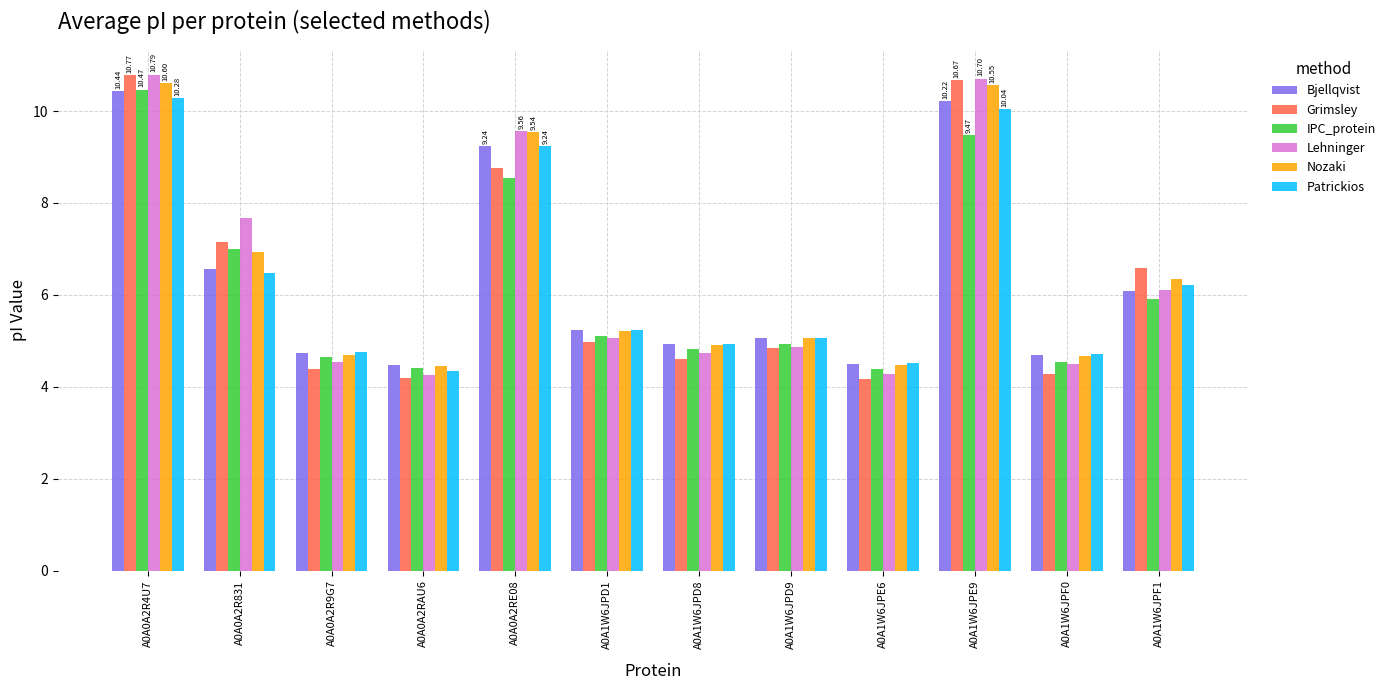

How many groups of bars are there?

12